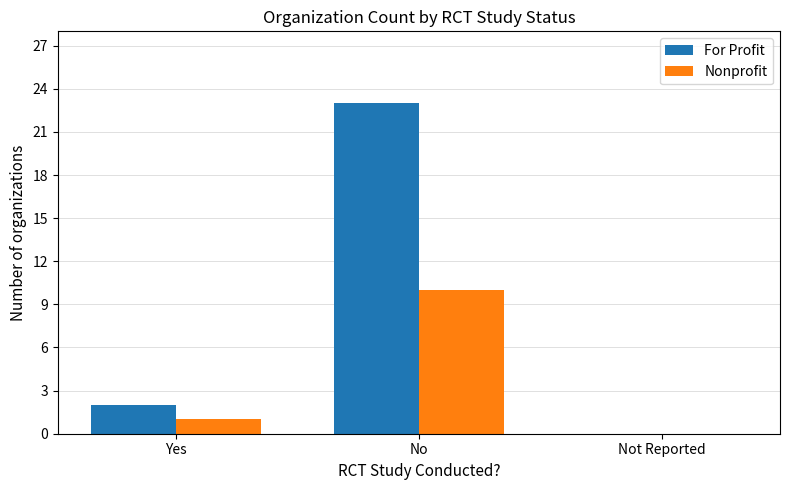

Which series changed the most between Yes and No?

For Profit